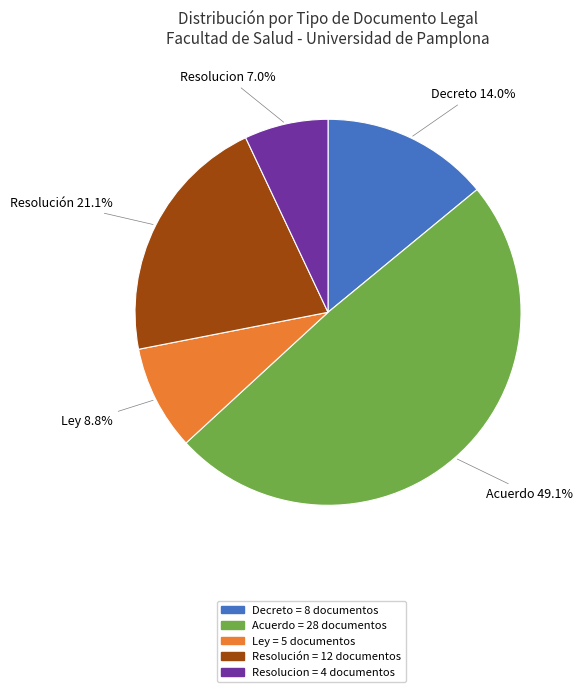

What is the ratio of the value at Ley = 5 documentos to the value at Decreto = 8 documentos?

0.6